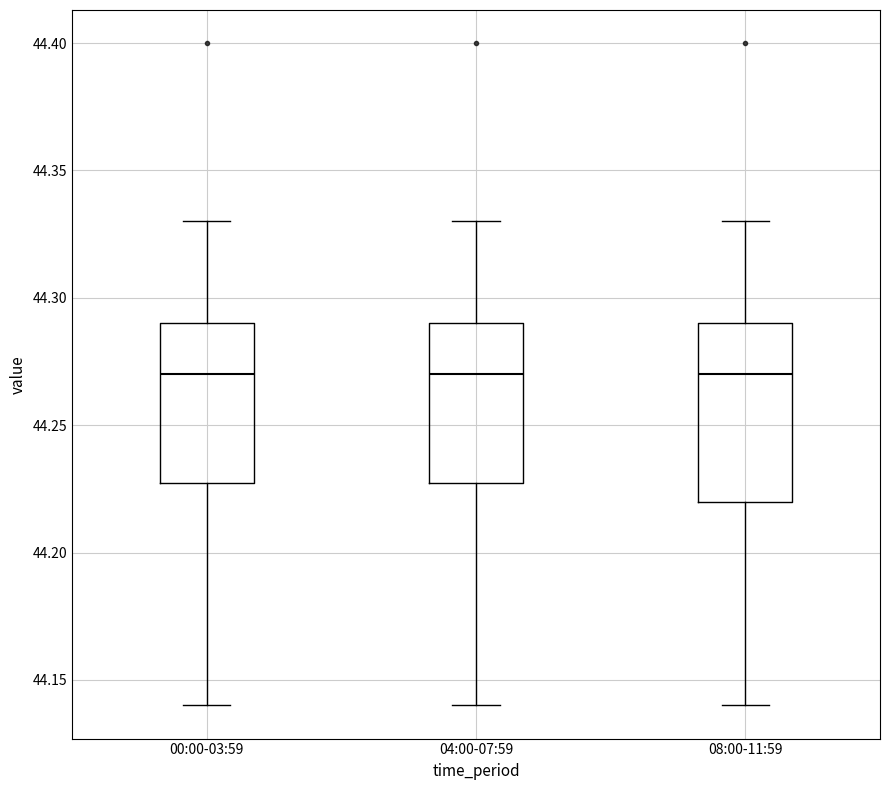

Comparing the boxes themselves (not the whiskers), which one is the tallest?

08:00-11:59